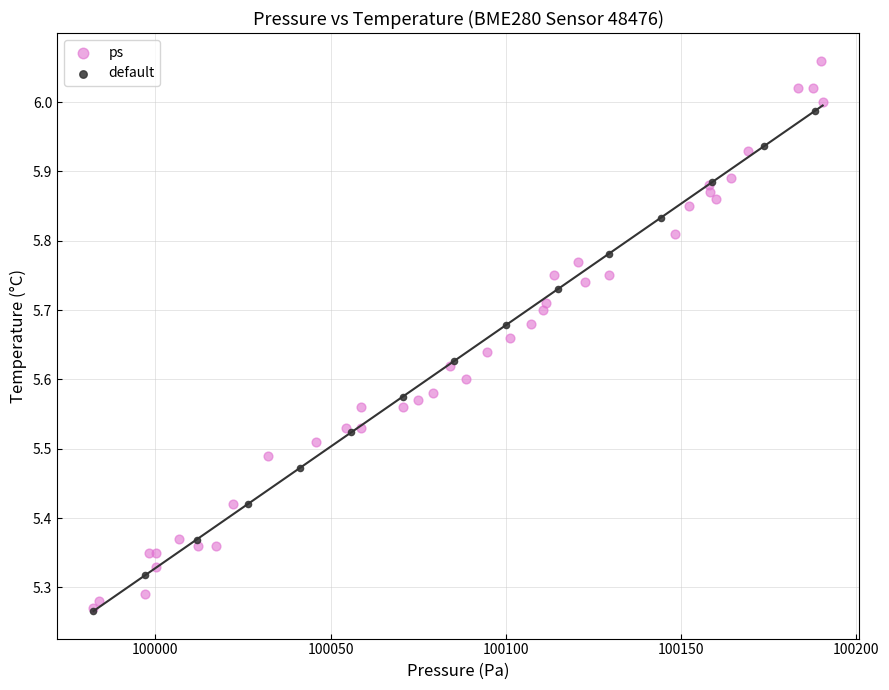

Which series contains the highest Y value?

ps